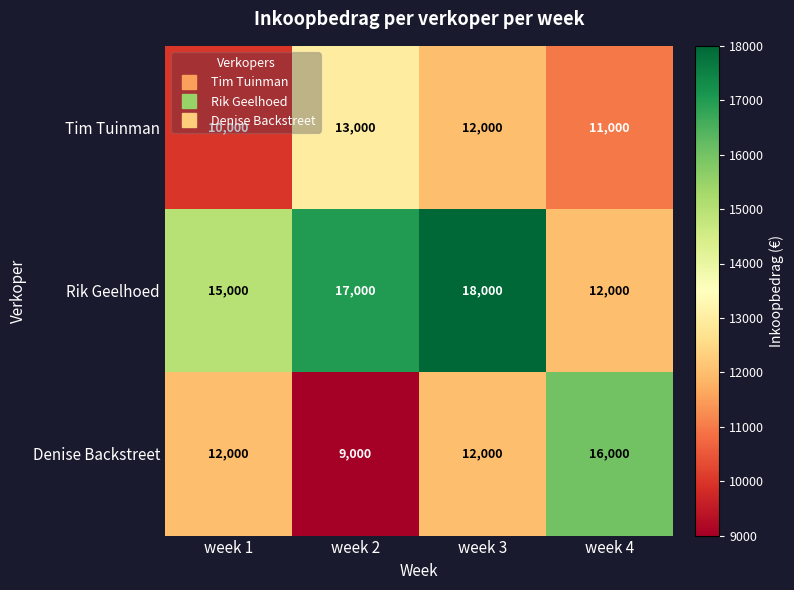

Which series changed the most between week 1 and week 3?

Rik Geelhoed